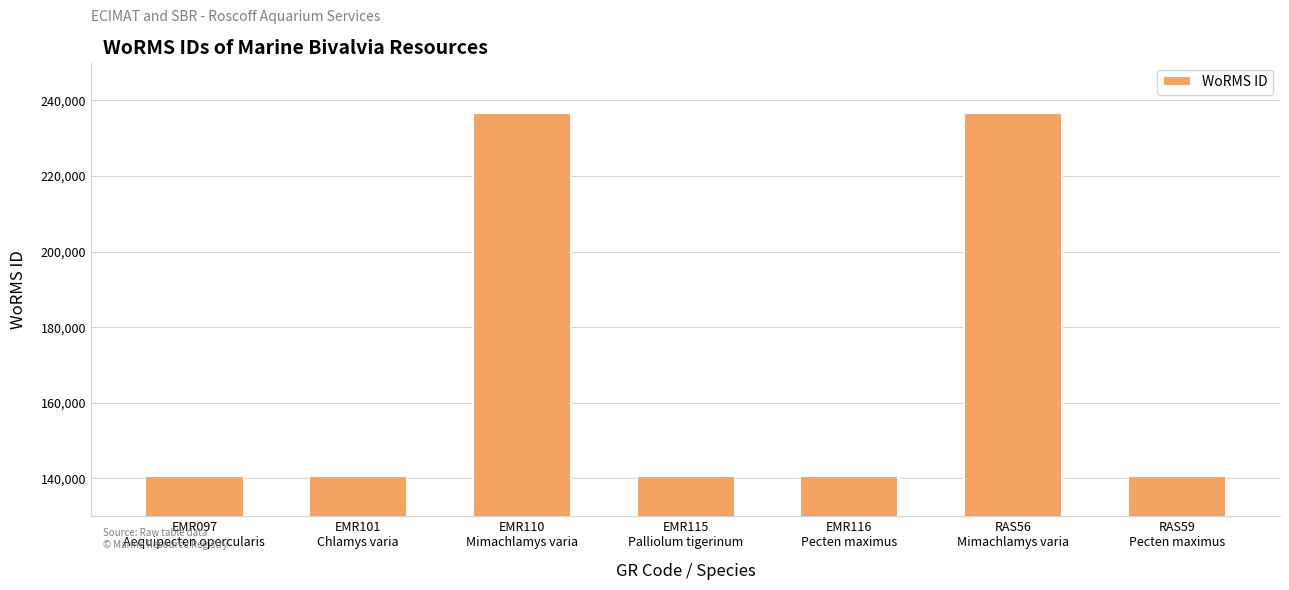

What is the value of the 1st bar from the left?

140687